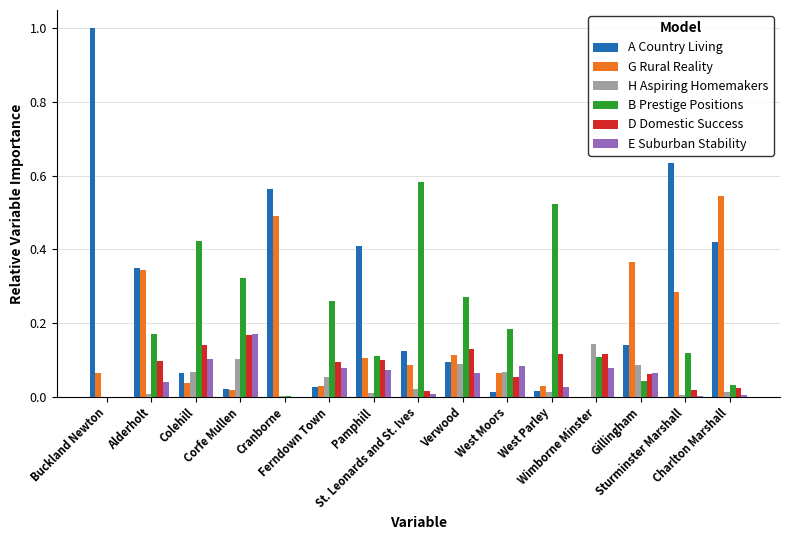

What is the sum of all A Country Living values?

3.9